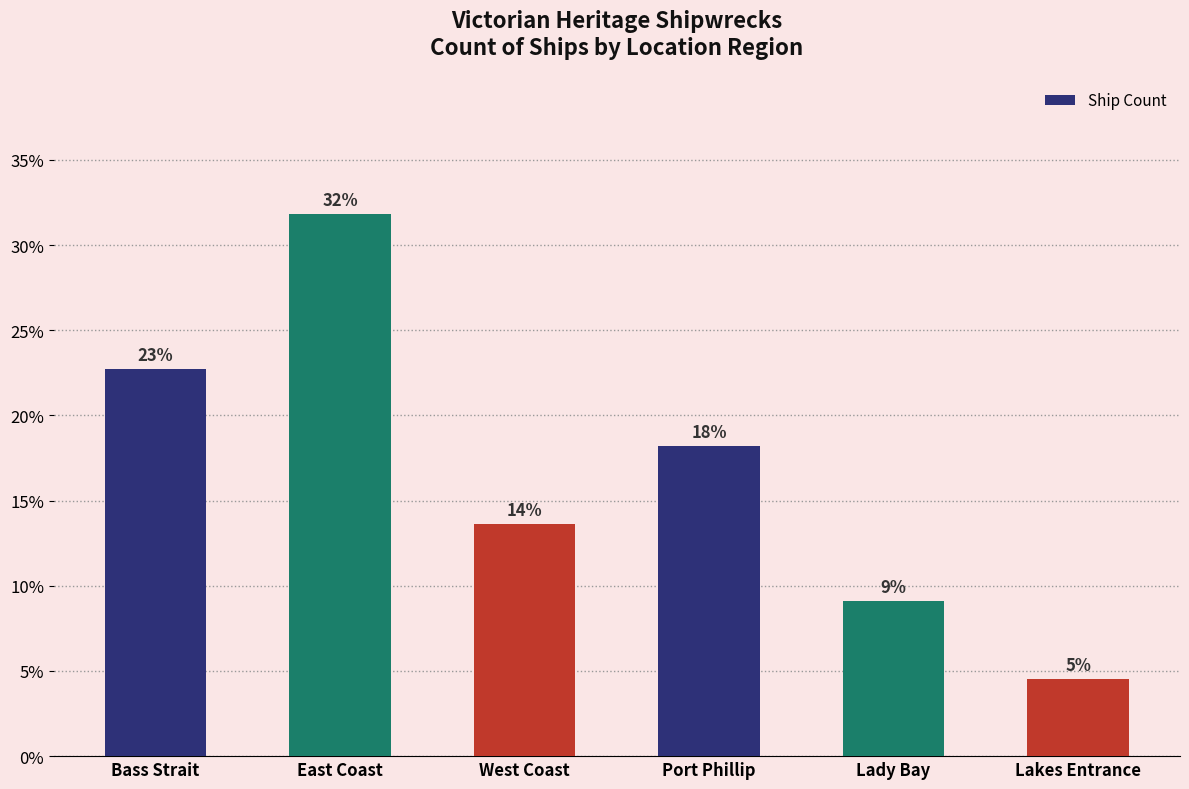

The chart shows a value of 2.5 at Lakes Entrance. True or false?

False